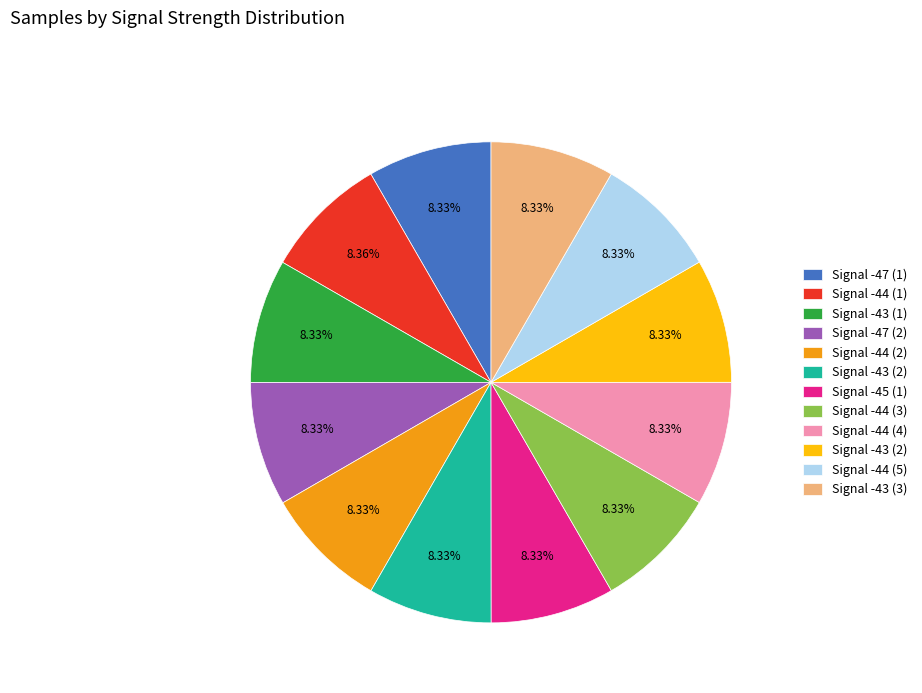

Is there a majority slice in this chart?

No